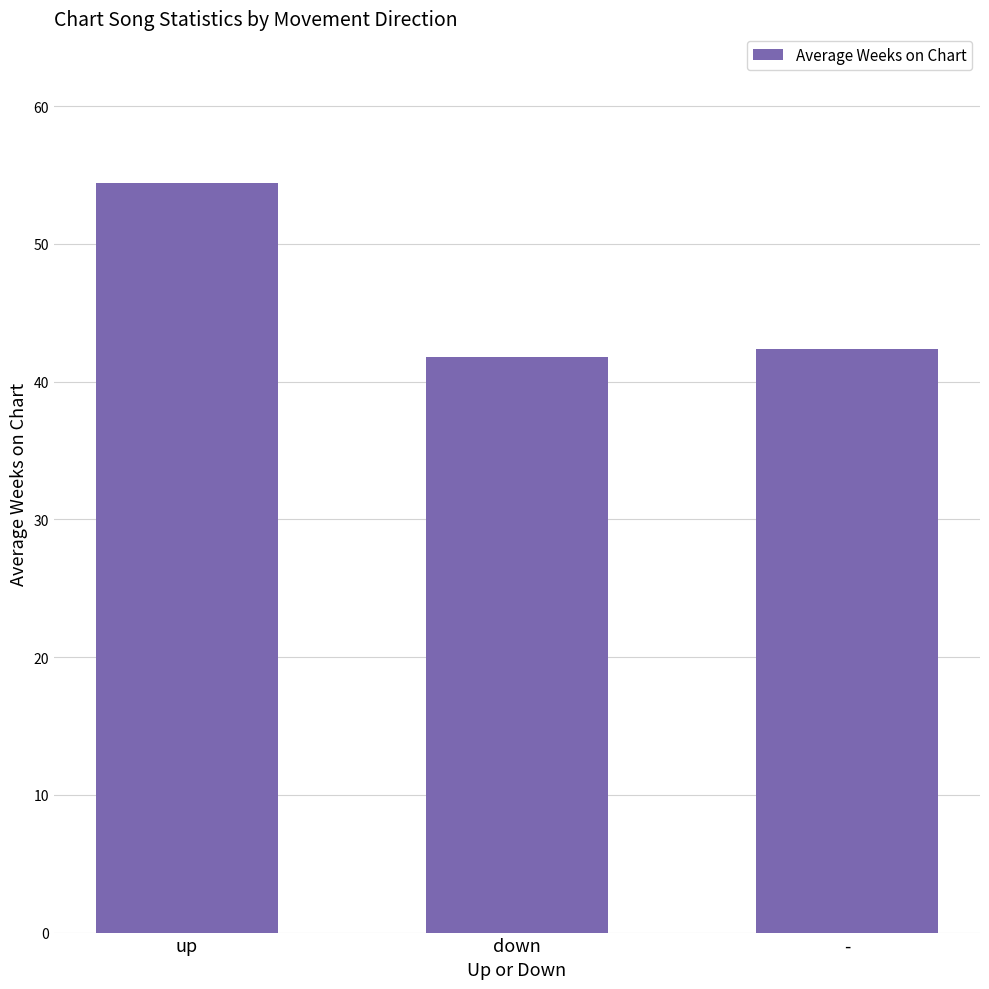

Reading left to right, transcribe all the data shown in this chart.

54.4	41.8	42.4